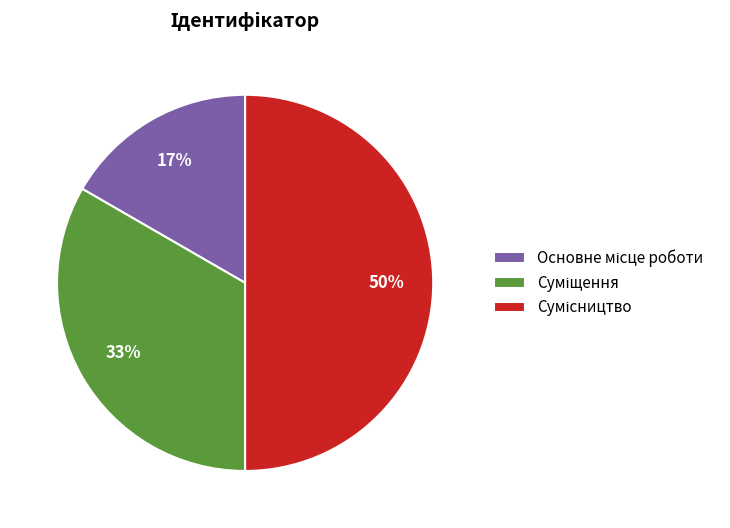

To the nearest percent, what is the average slice percentage?

33%